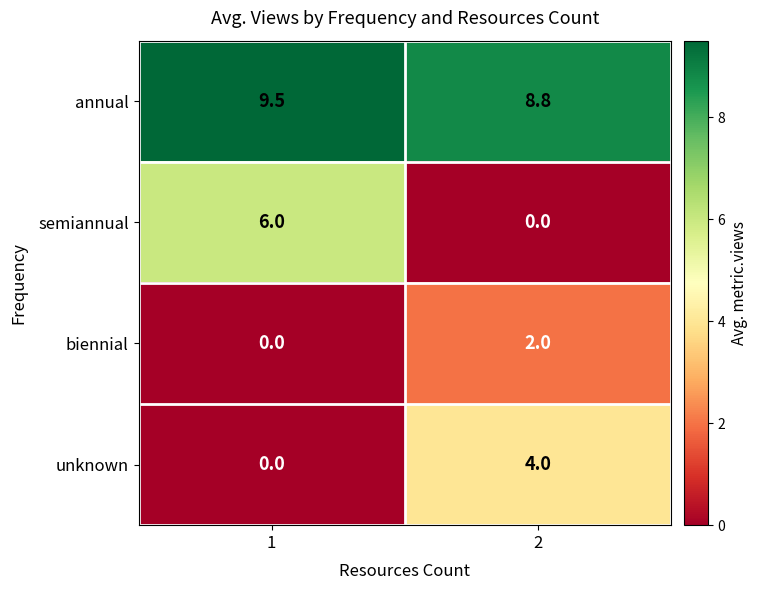

Which series has the largest range (max minus min)?

semiannual